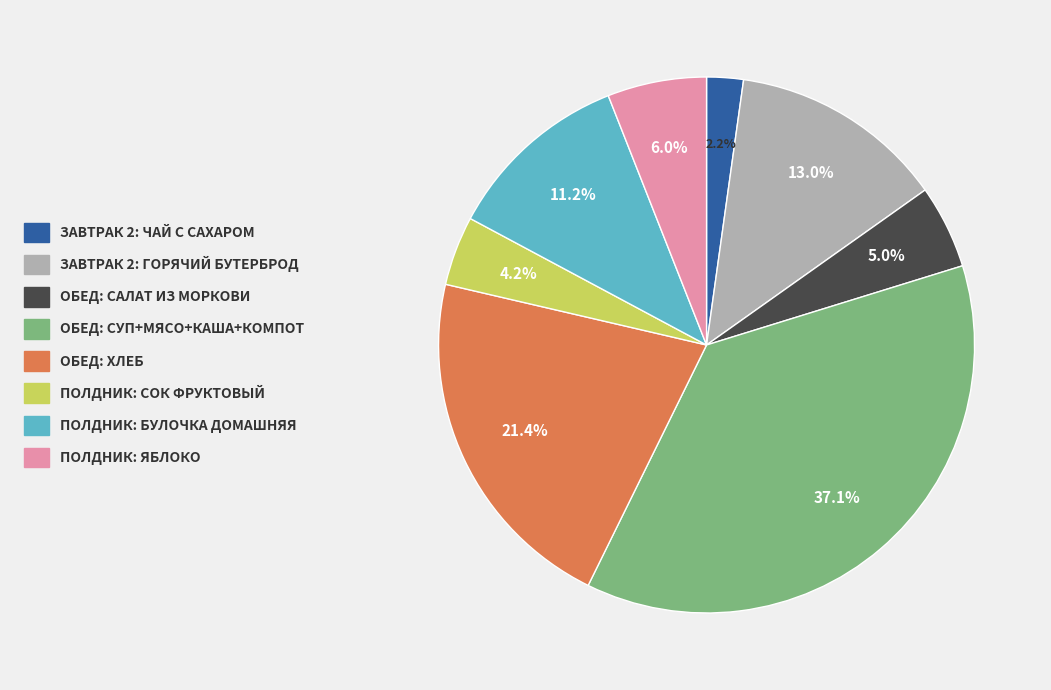

Is there a majority slice in this chart?

No